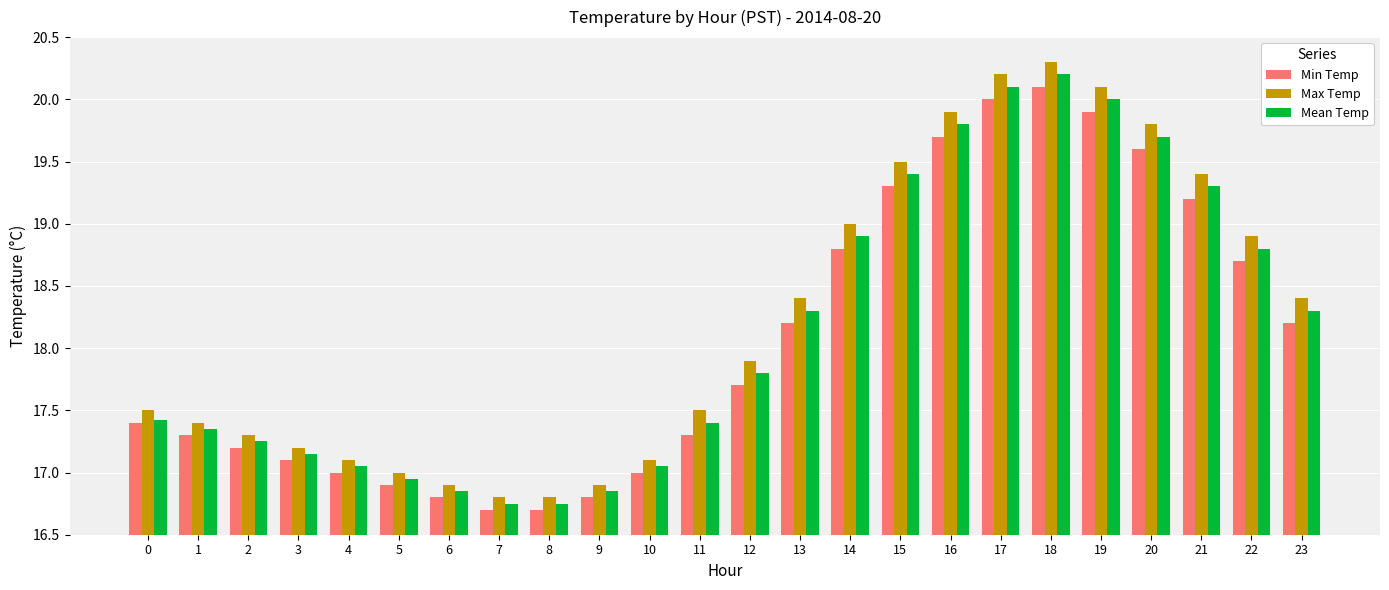

Which series has the largest range (max minus min)?

Max Temp